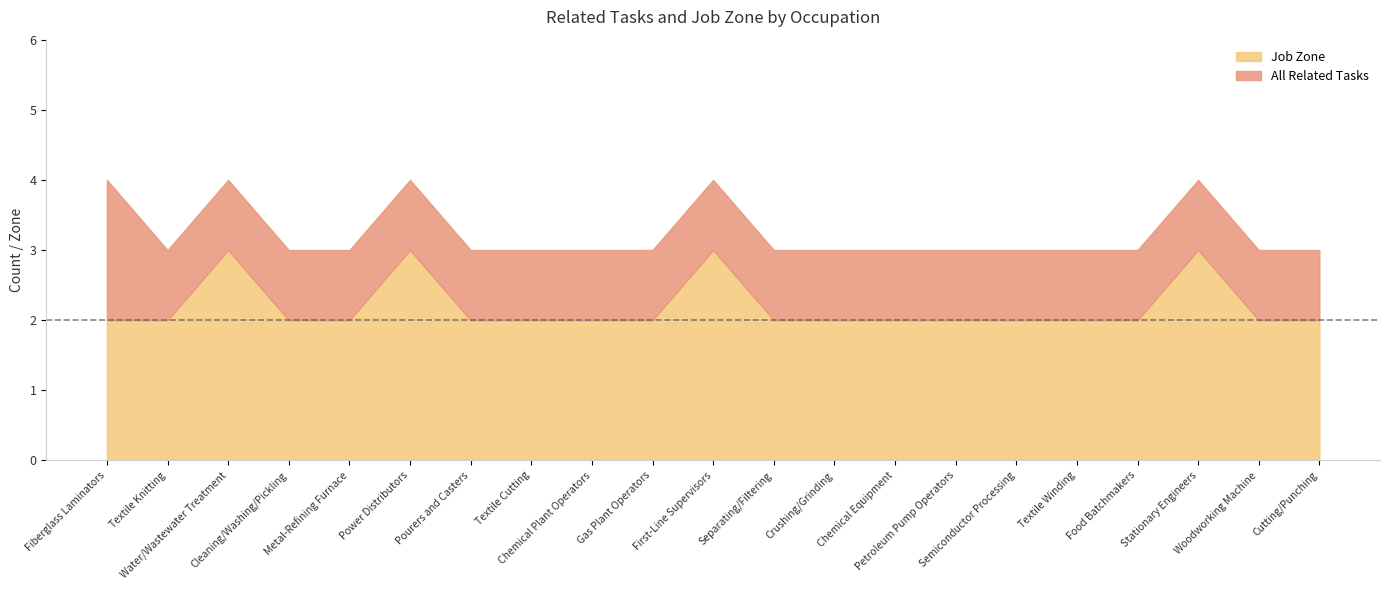

Is it true that Job Zone equals 3 at Petroleum Pump Operators?

False